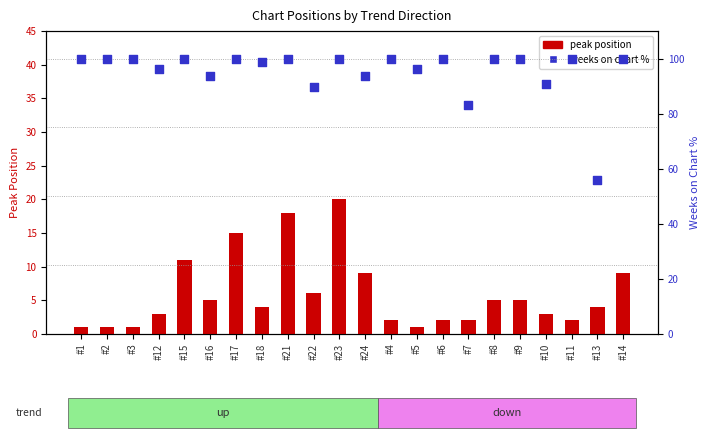

At which category is the sum across all series the highest?

#23